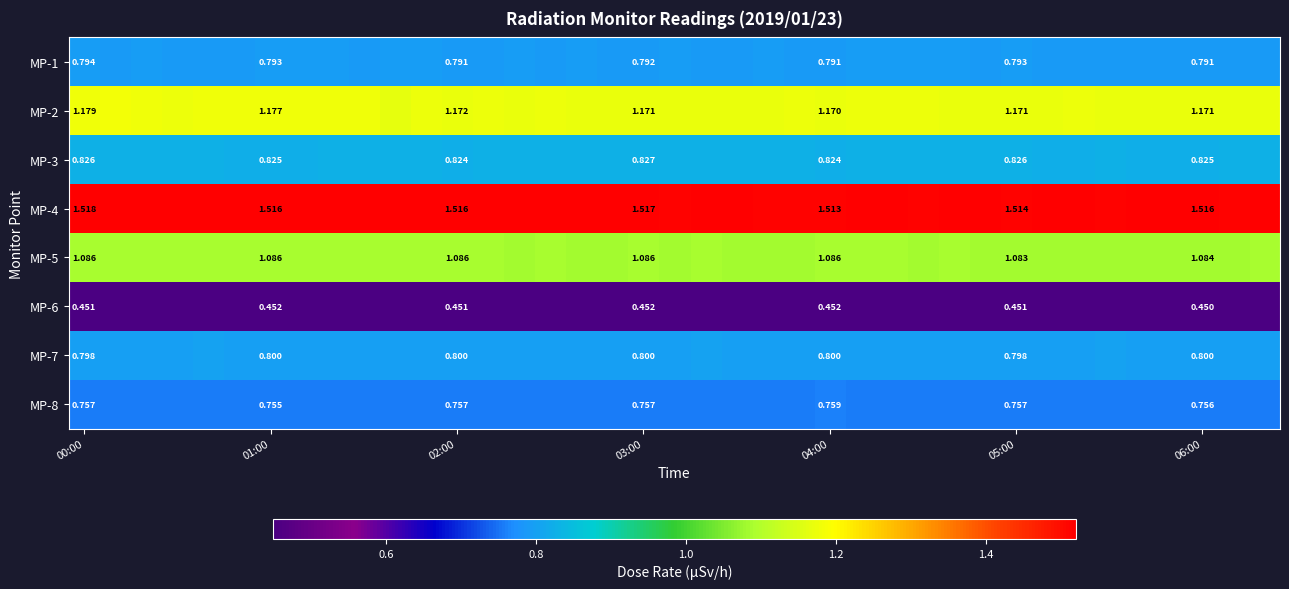

What is the difference between the highest and lowest values at 06:00?

1.1